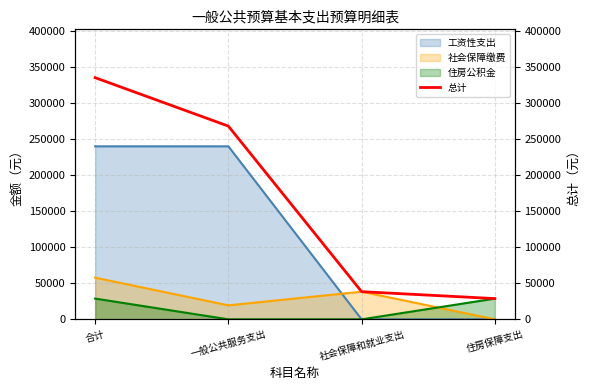

True or false: 住房公积金 has a value of 17080.3 at 社会保障和就业支出.

False